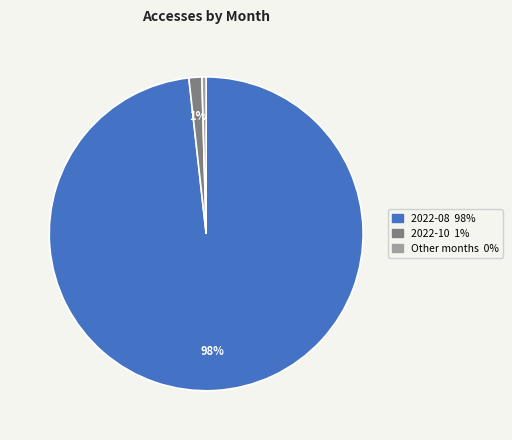

To the nearest percent, what is the average slice percentage?

33%